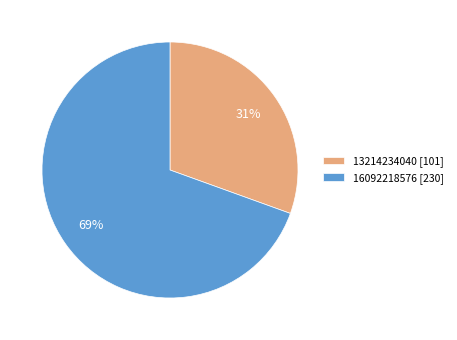

What is the ratio of the value at 13214234040 to the value at 16092218576?

0.4